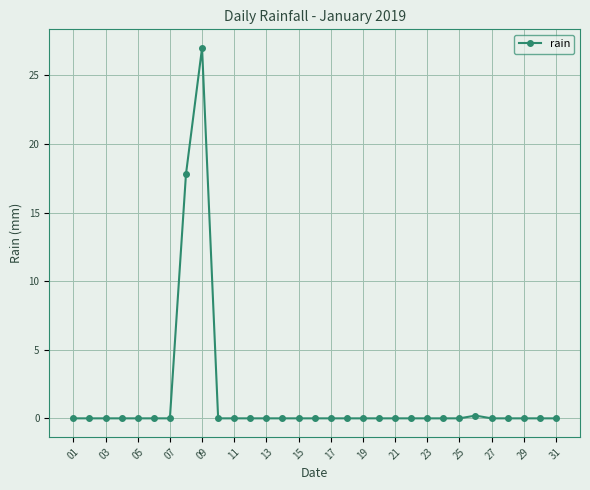

How many lines are shown in the chart?

1